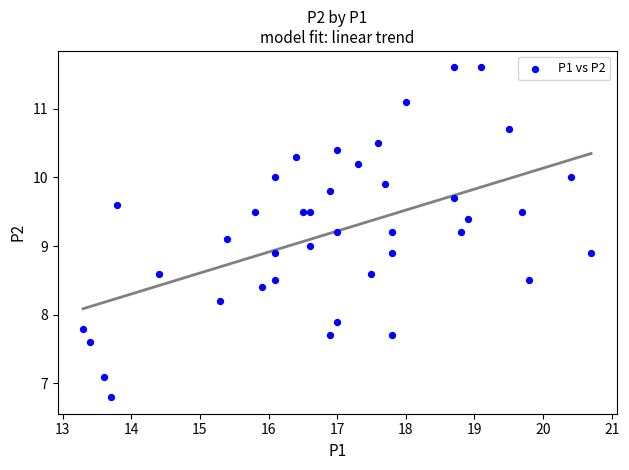

What is the range of Y values (max minus min)?

4.8